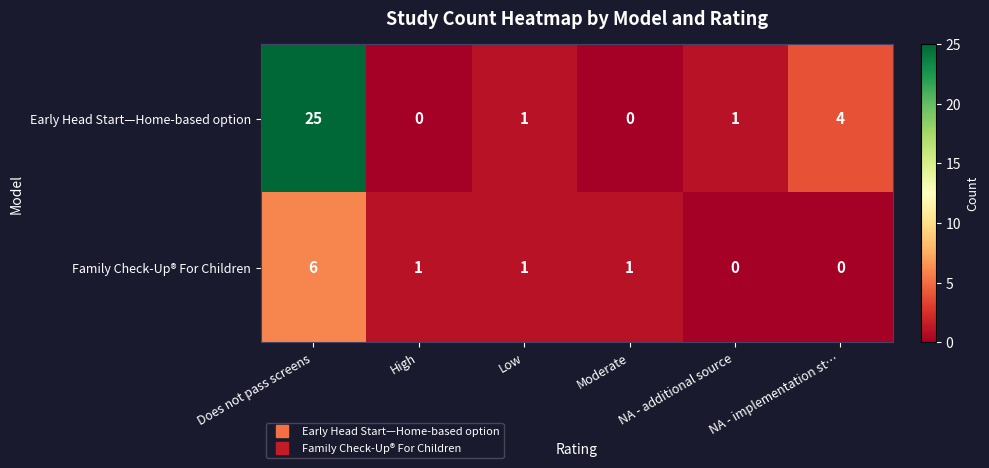

What is the sum of all Early Head Start—Home-based option values?

31